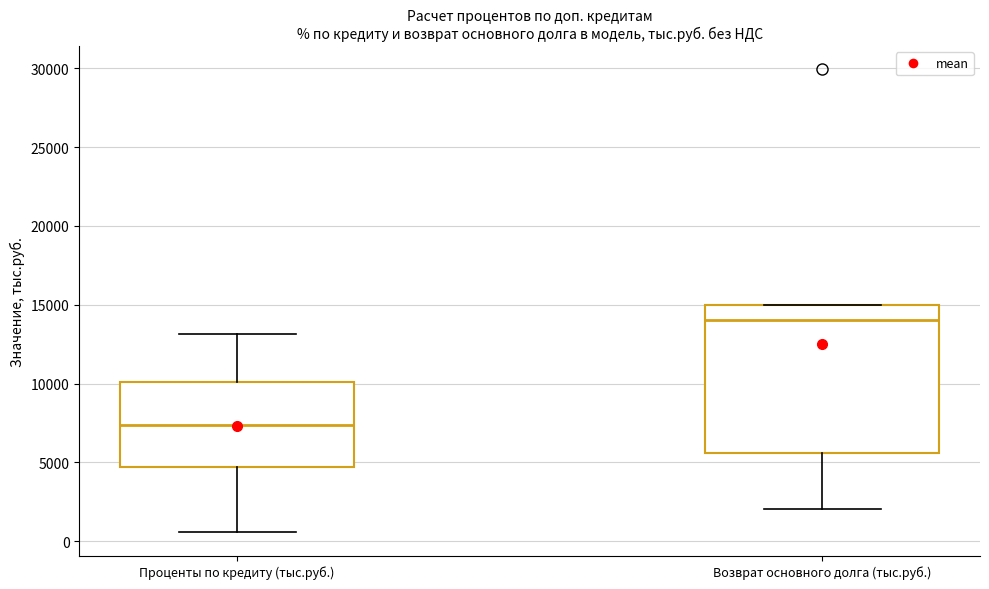

Reading left to right, transcribe this box plot: for each box, give where its median line is, the range the box spans, and where its two whiskers end, as read against the y-axis. The values are not printed on the chart, so give them approximately, as read against the axis.

Проценты по кредиту (тыс.руб.): median 7500, box 4500 to 10000, whiskers 500 to 13000
Возврат основного долга (тыс.руб.): median 14000, box 5500 to 15000, whiskers 2000 to 15000